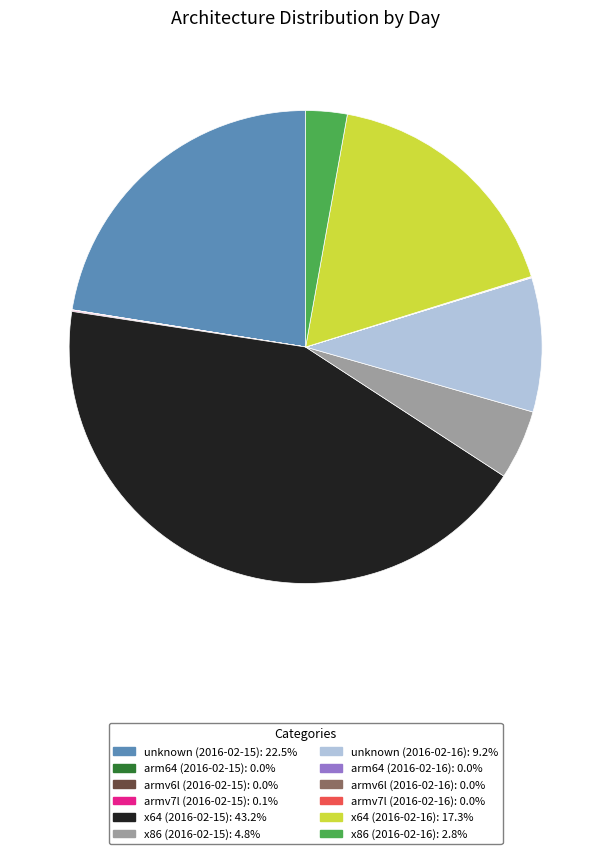

Between x64 (2016-02-15) and unknown (2016-02-16), which is larger?

x64 (2016-02-15)